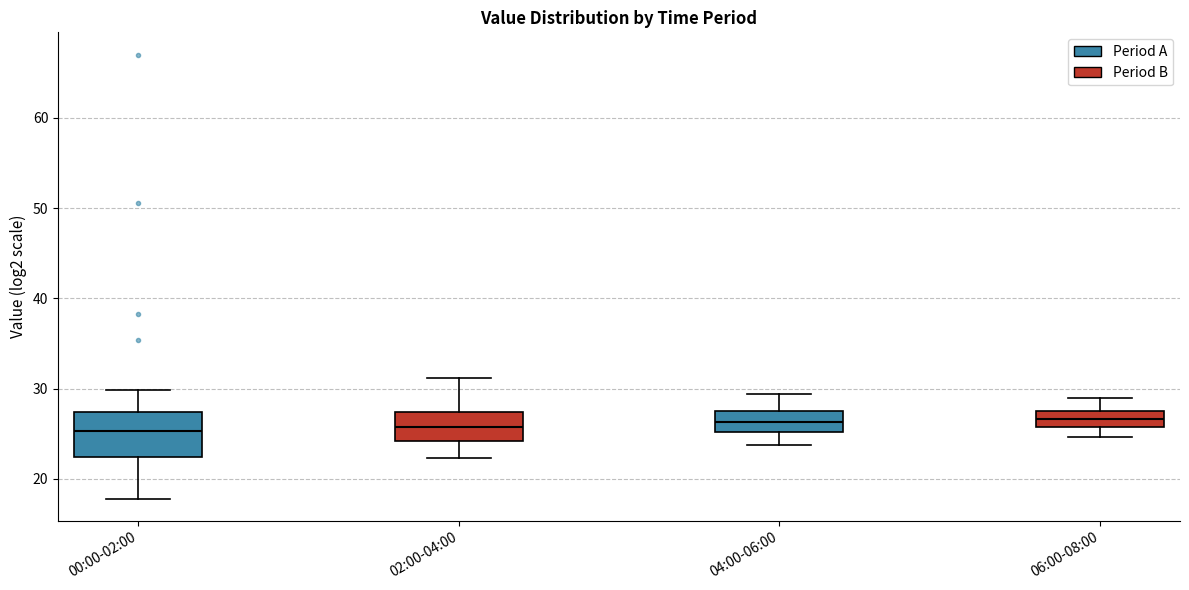

Where is the upper edge of the box for 00:00-02:00 on the y-axis? The values are not printed on the chart, so give them approximately, as read against the axis.

27